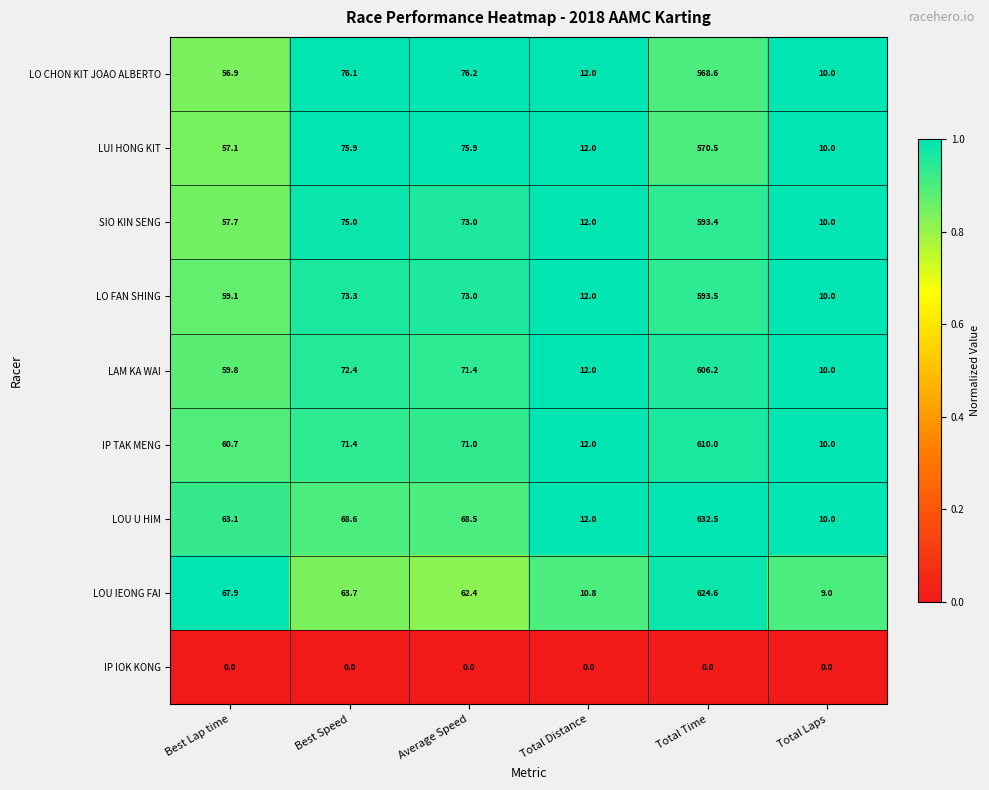

What is the sum of all IP TAK MENG values?

835.1